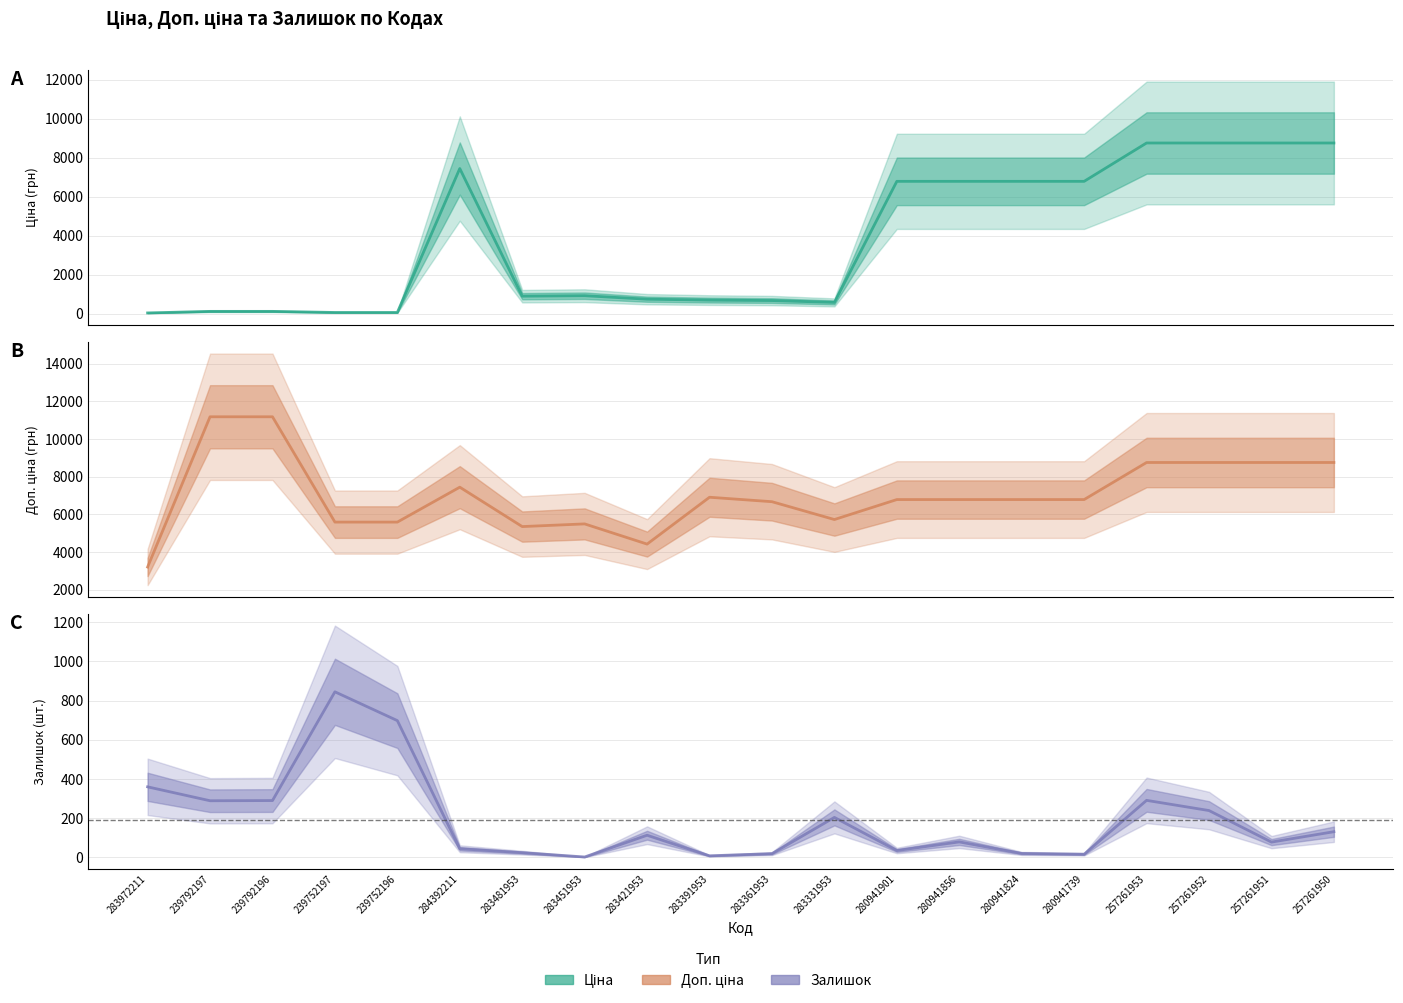

In Залишок, how many points are higher than both neighbors (excluding endpoints)?

5